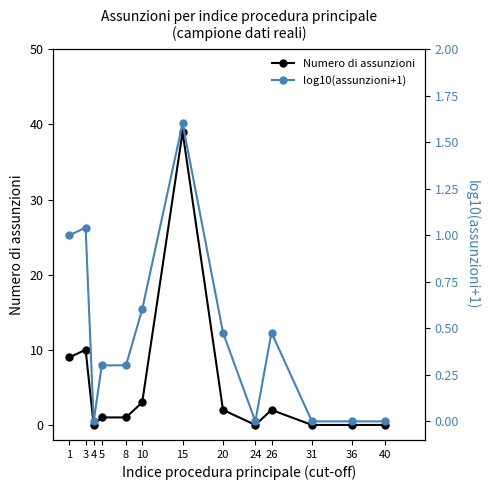

How many interior local peaks does the Numero di assunzioni series have?

3